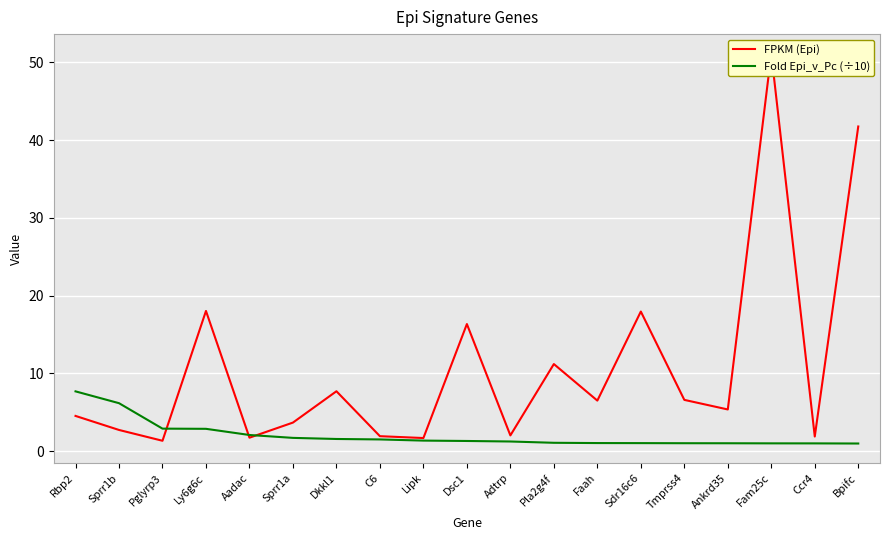

How many times do Fold Epi_v_Pc (÷10) and FPKM (Epi) cross each other?

3